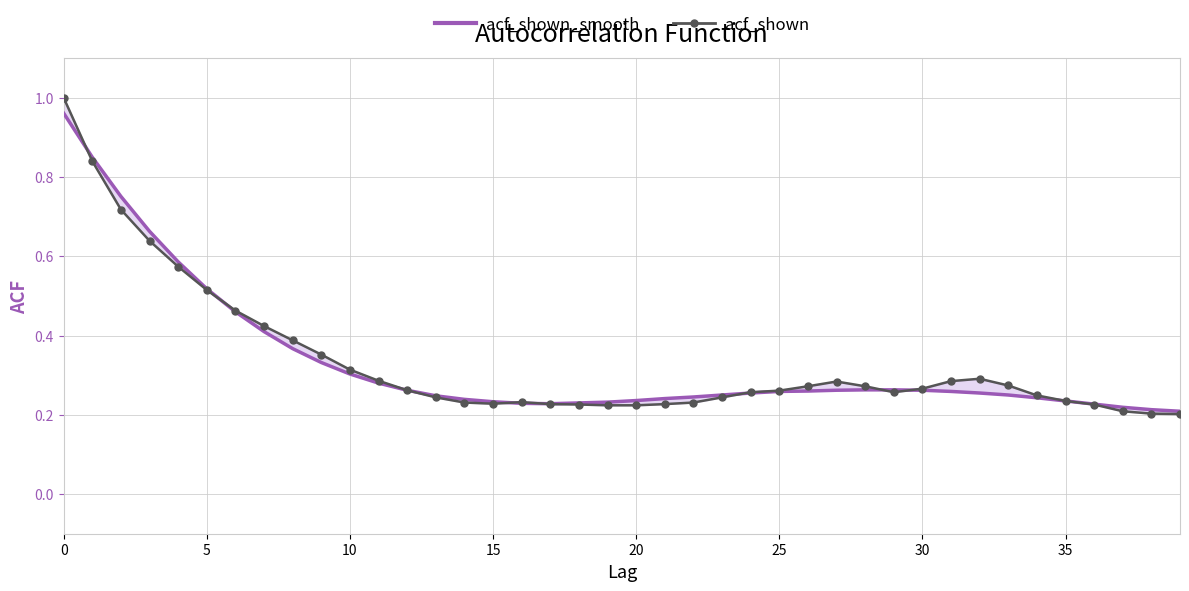

At which label is acf_shown_smooth closest to 0?

39